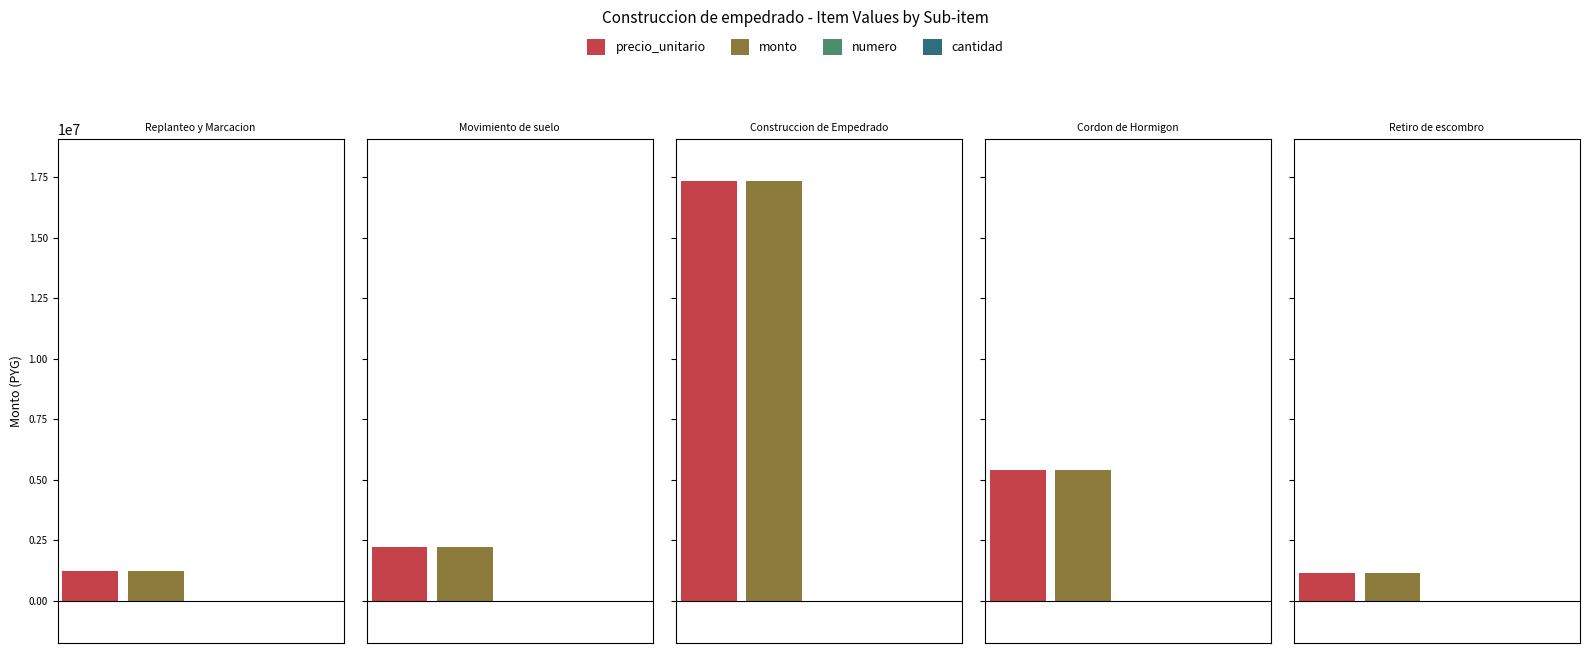

At how many categories does at least one series exceed 4371879?

2